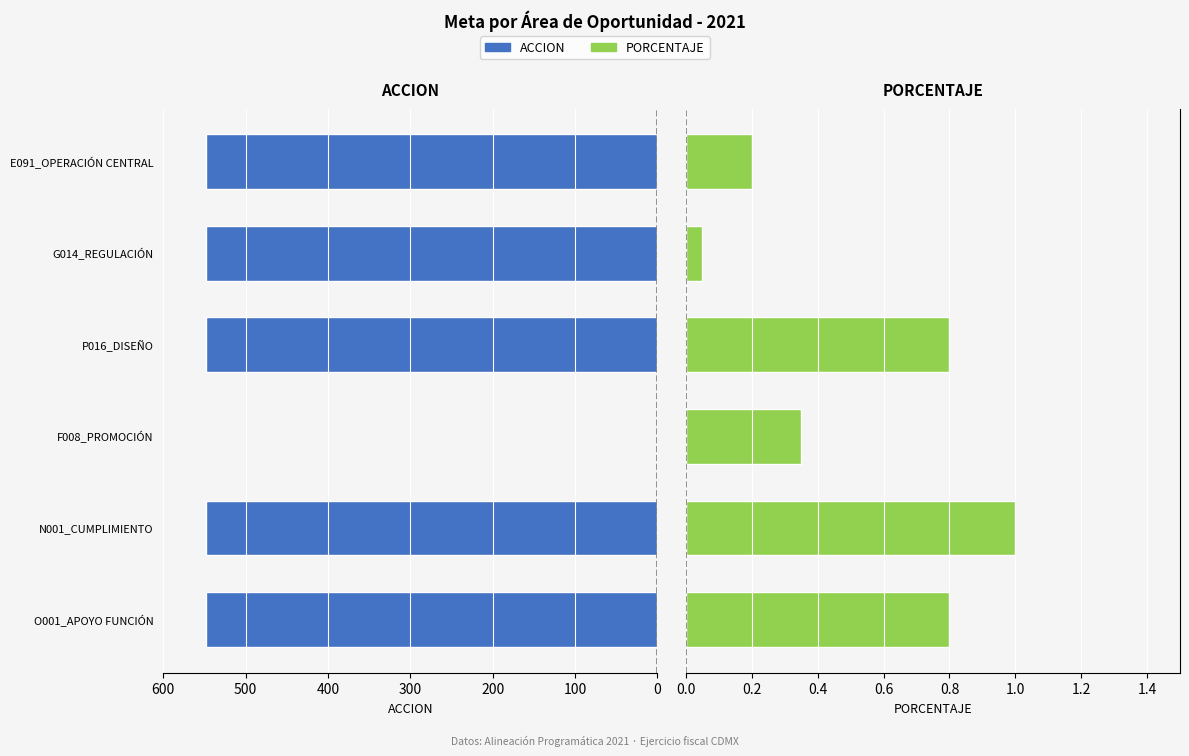

List the series in order of their overall mean, lowest first.

PORCENTAJE, ACCION